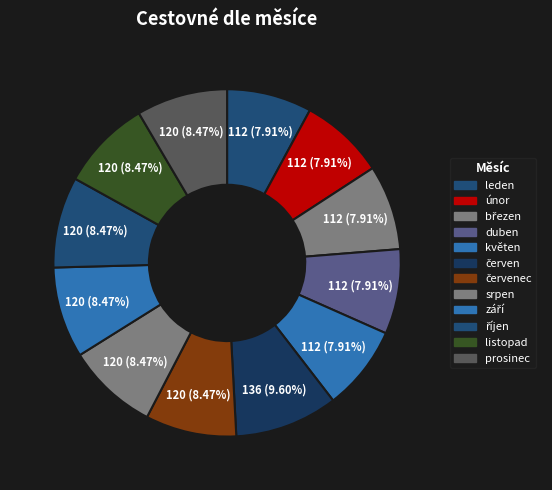

Which has a higher value, srpen or leden?

srpen